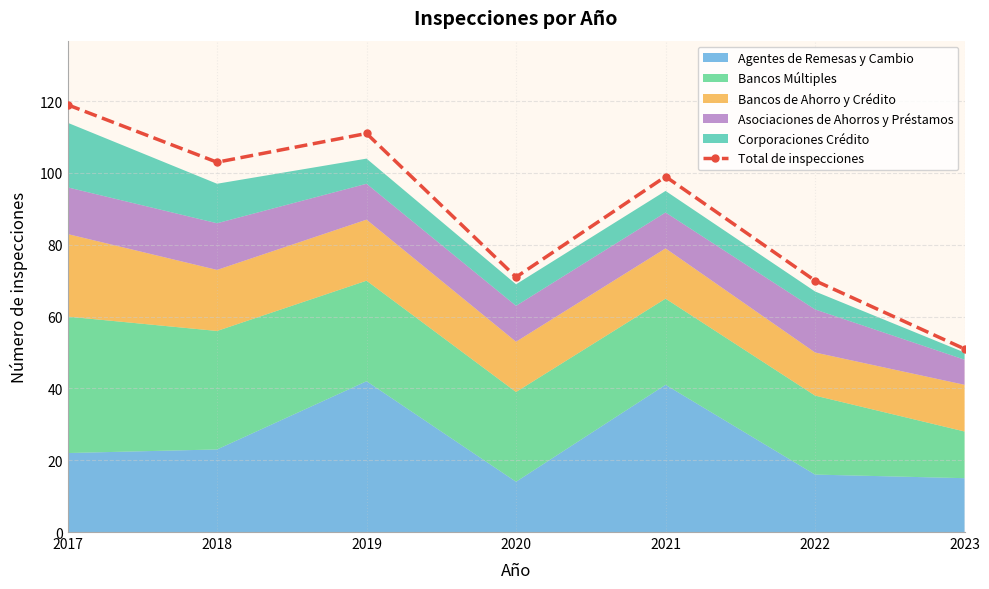

Approximately how many times larger is the value at 2020 compared to 2021?

0.7